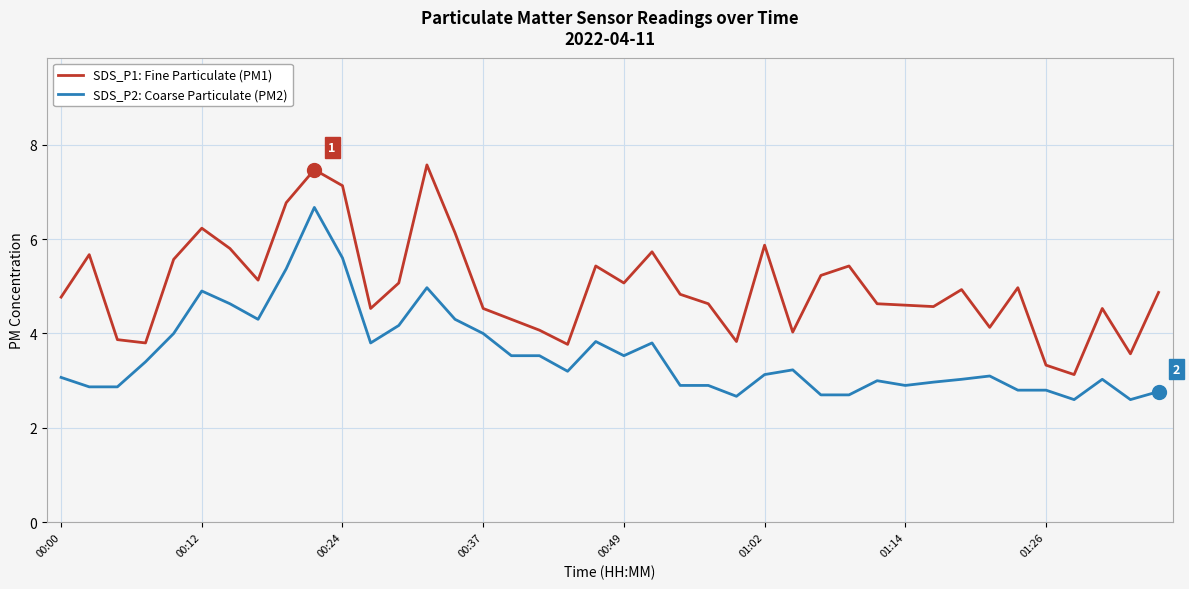

What is the highest value of the SDS_P1: Fine Particulate (PM1) series?

7.6